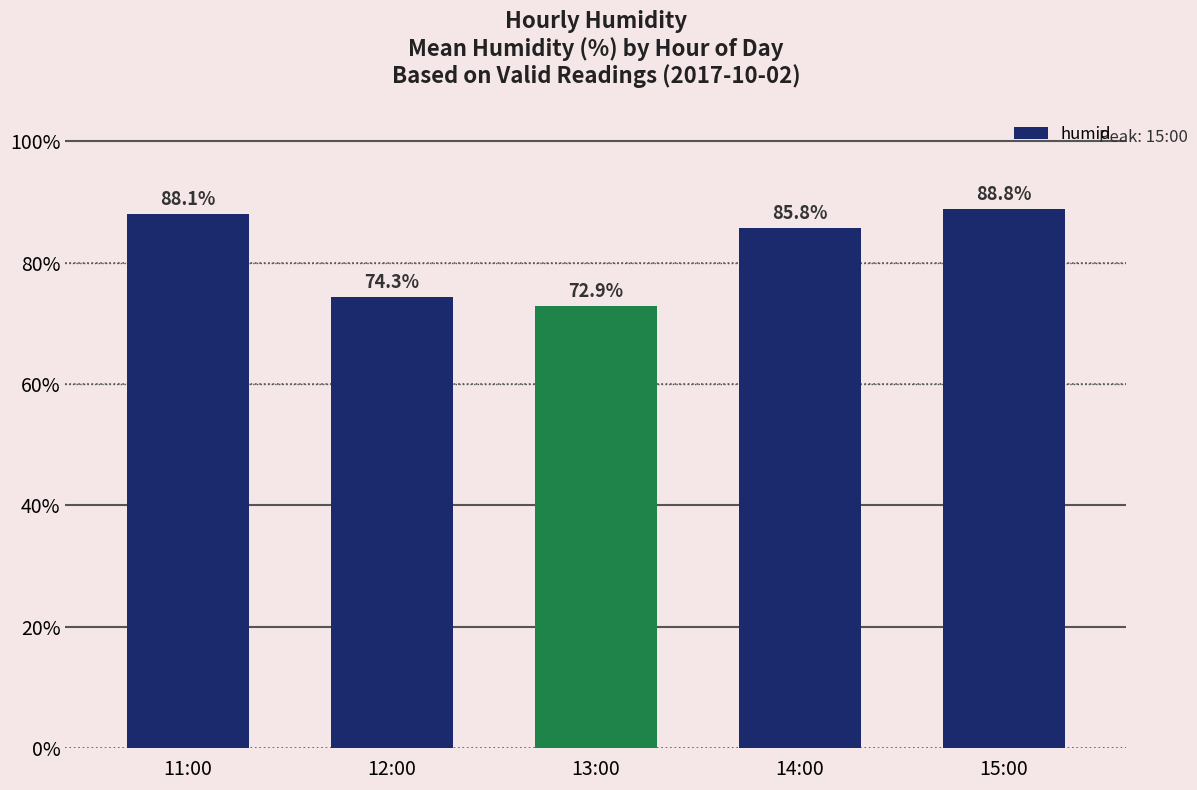

Between 15:00 and 13:00, which is larger?

15:00